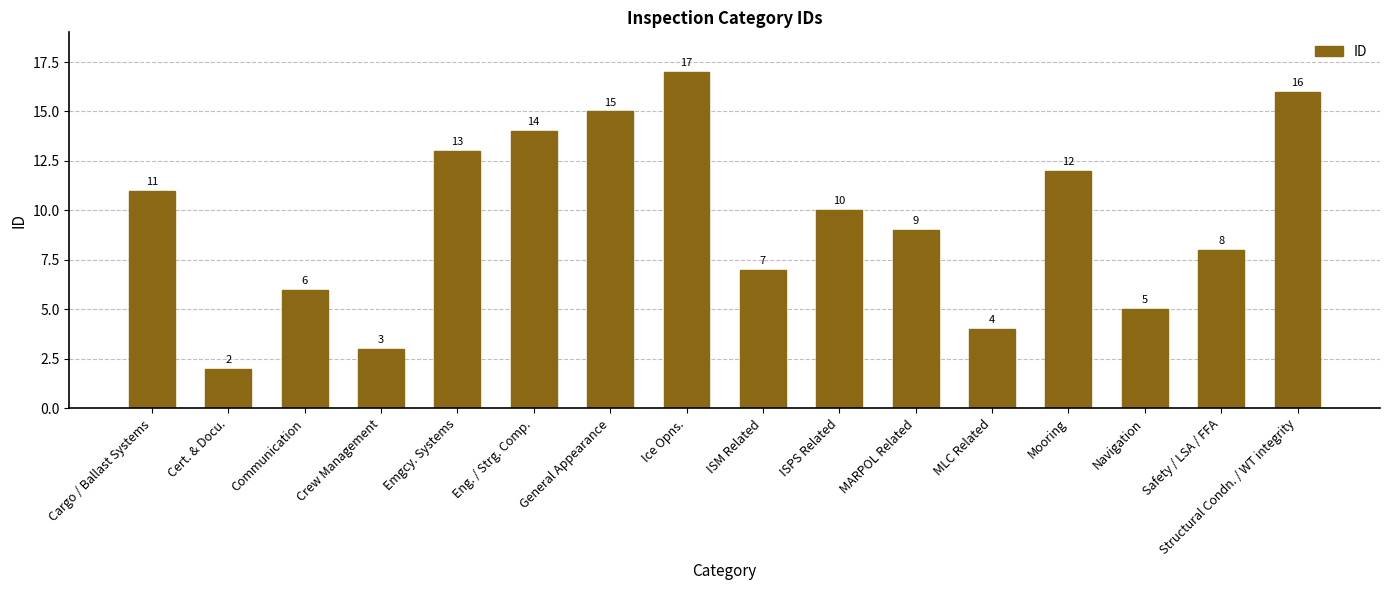

What is the change in value from Communication to Safety / LSA / FFA?

+2